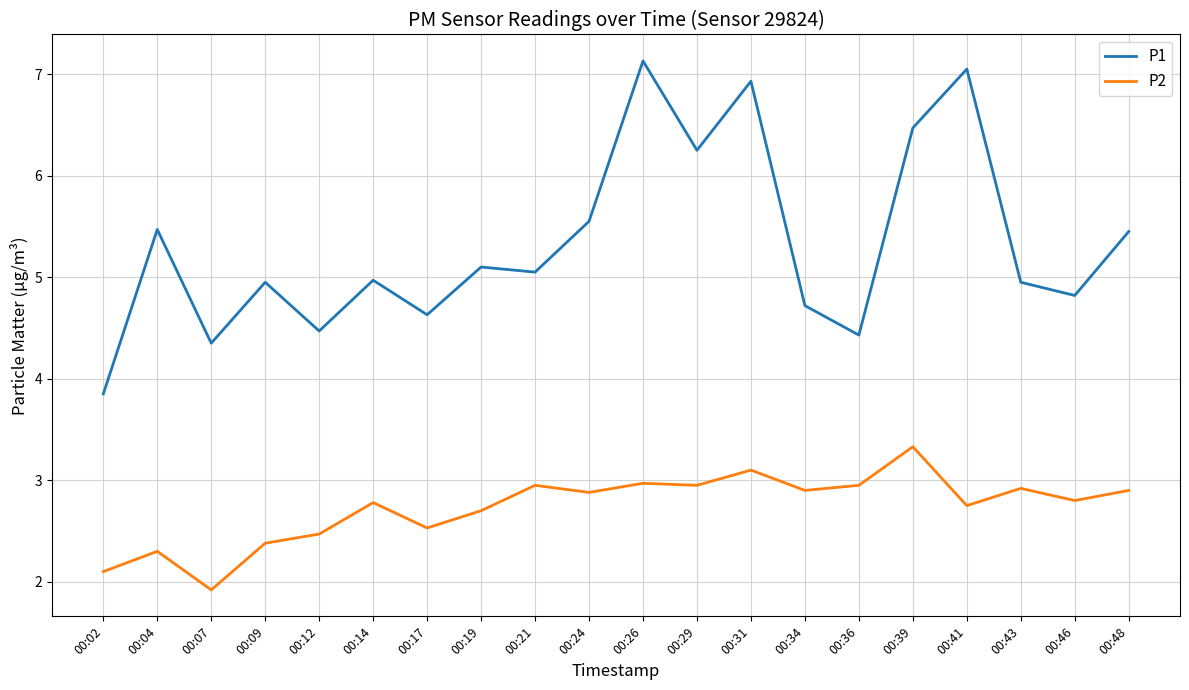

True or false: P1 and P2 intersect in this chart.

False